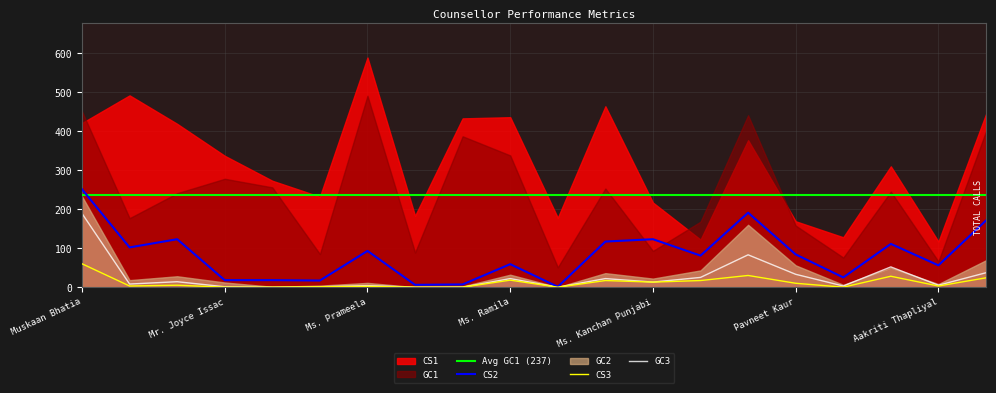

The value of CS2 at Mr. Joyce Issac is 18. True or false?

True